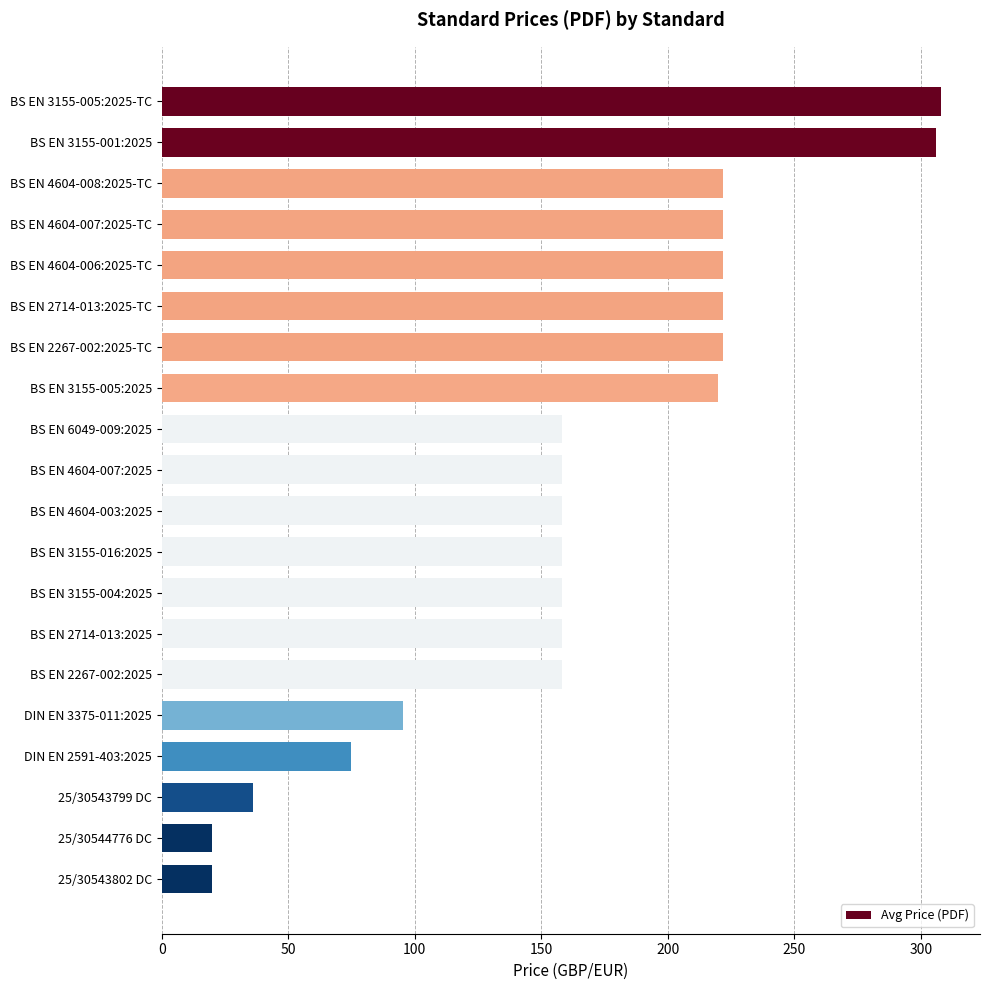

What position from the top is 25/30543802 DC?

20